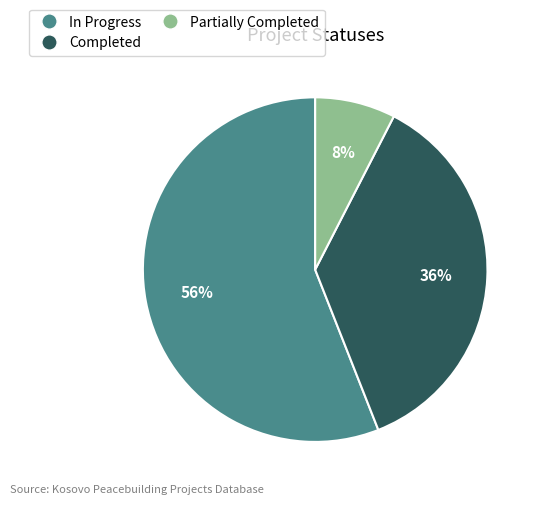

To the nearest percent, what is the combined percentage of In Progress and Partially Completed?

64%